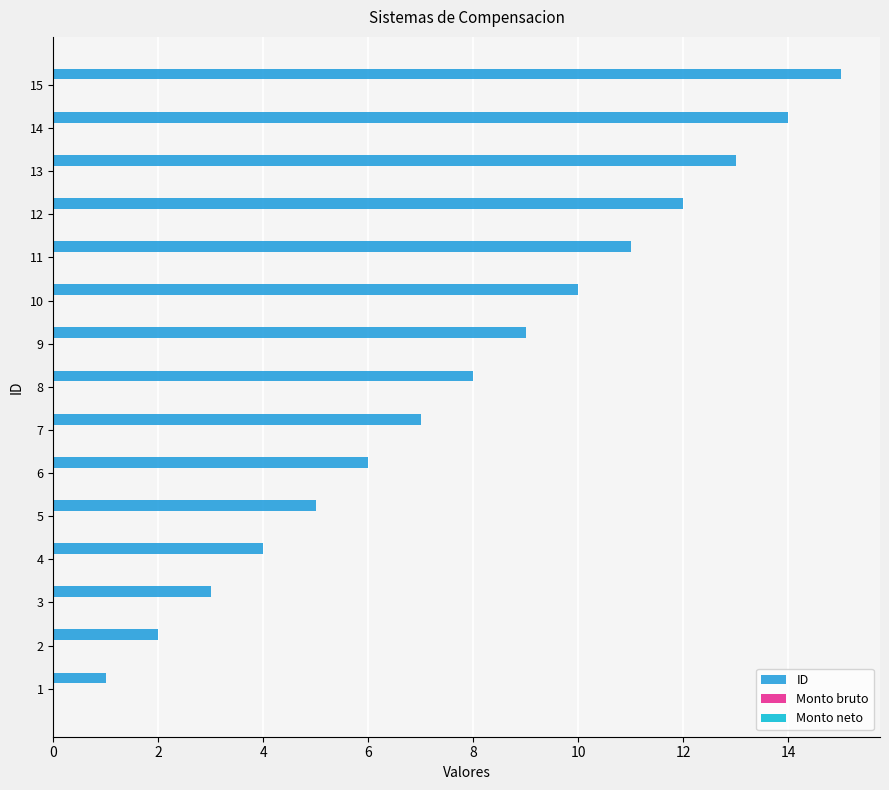

What is the difference between the second highest and second lowest values?

12